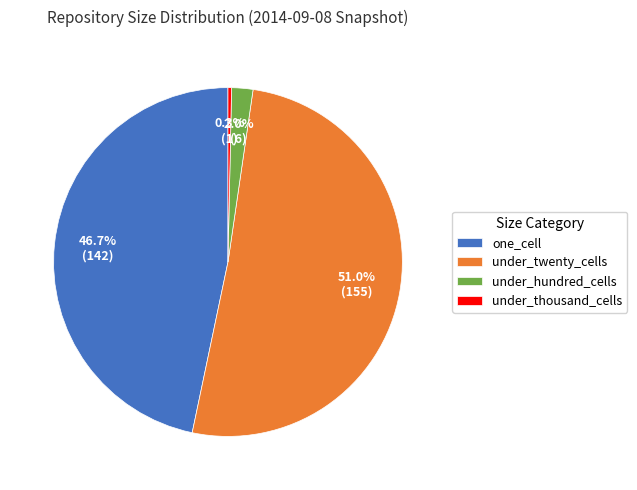

Rank the categories by value from highest to lowest.

under_twenty_cells, one_cell, under_hundred_cells, under_thousand_cells